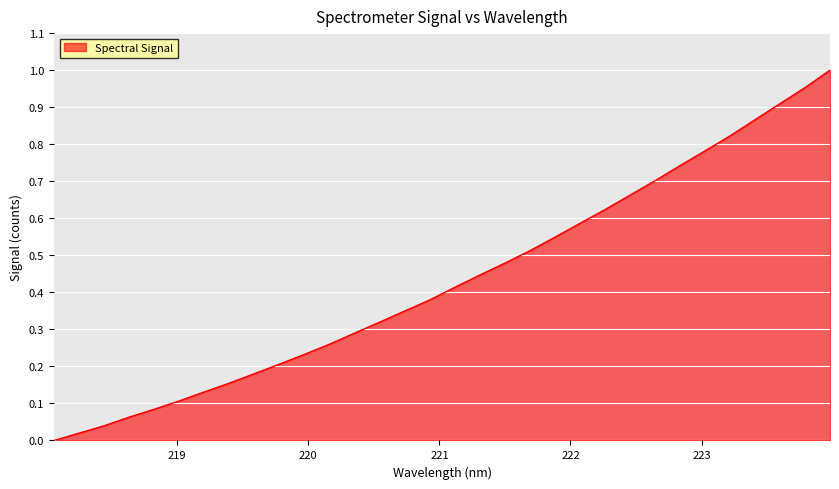

Where is the data nearest to the value 0?

218.0596